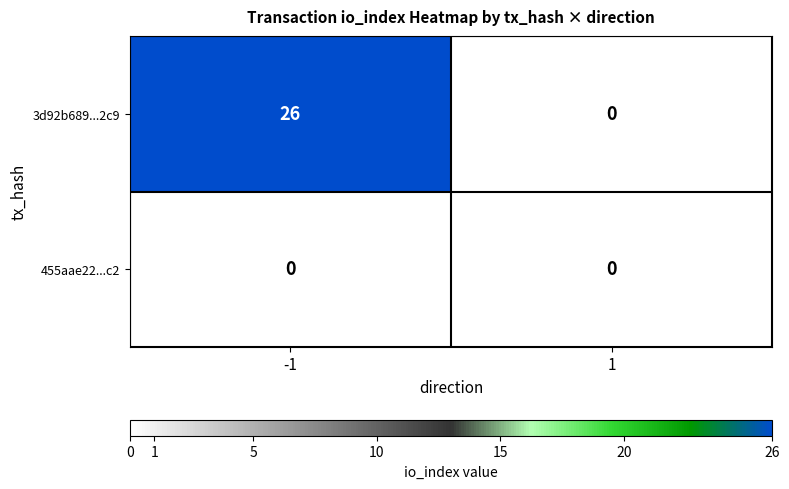

What is the total value across all series at -1?

26